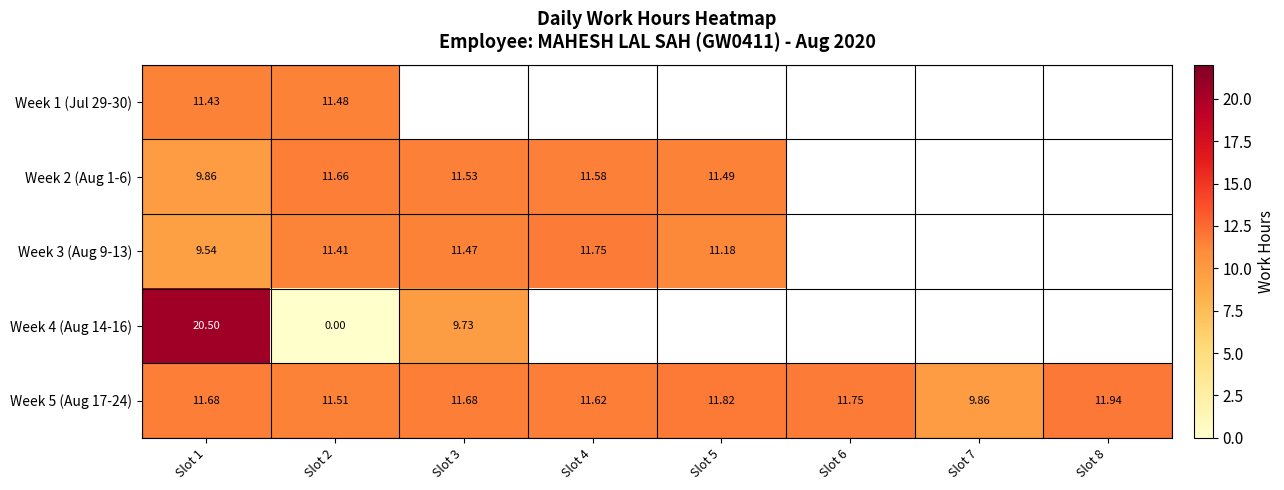

Which series has the largest range (max minus min)?

Week 4 (Aug 14-16)